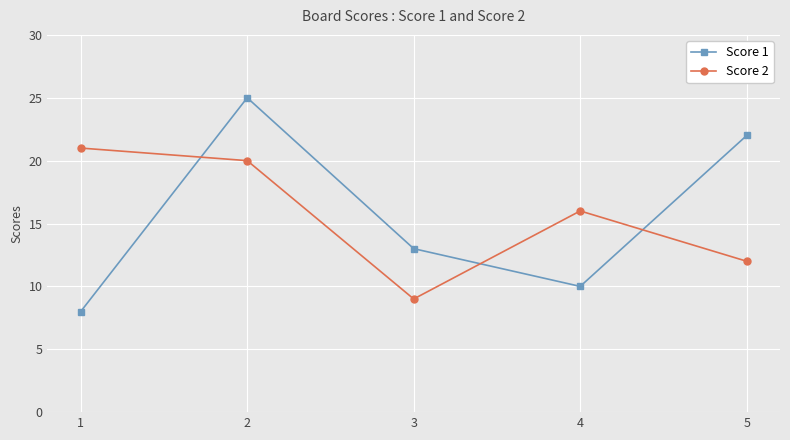

Is this an area chart (filled region under the line)?

No